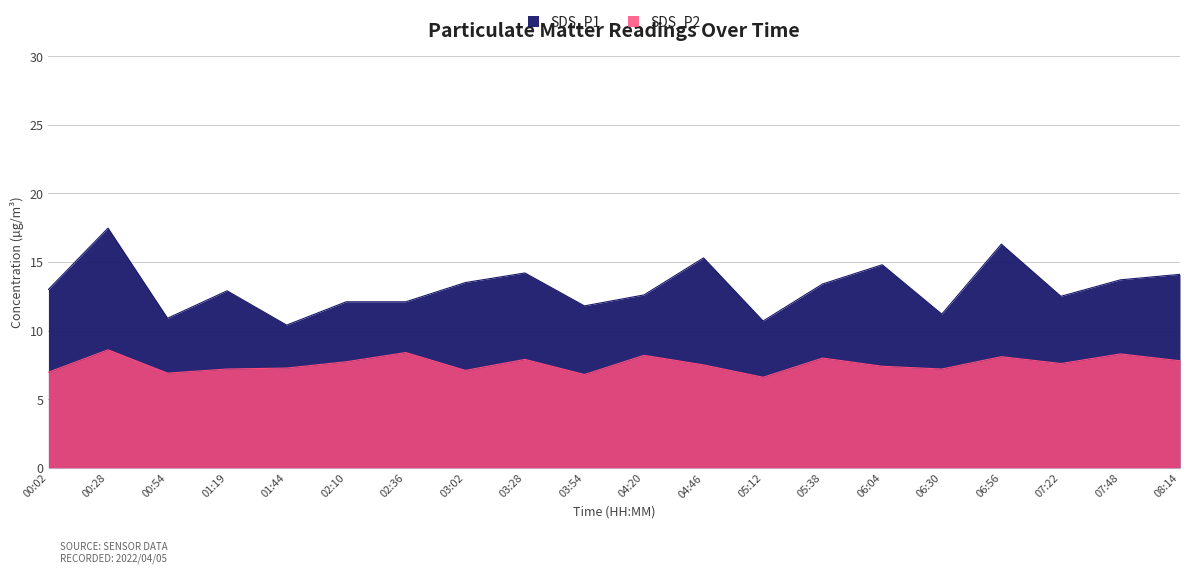

True or false: SDS_P2 has a value of 7.2 at 06:30.

True